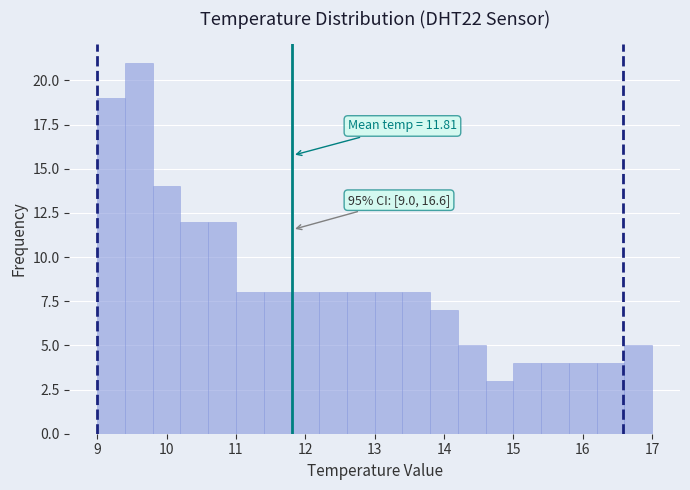

Over which range of the x-axis is the bar tallest?

9.4 to 9.8